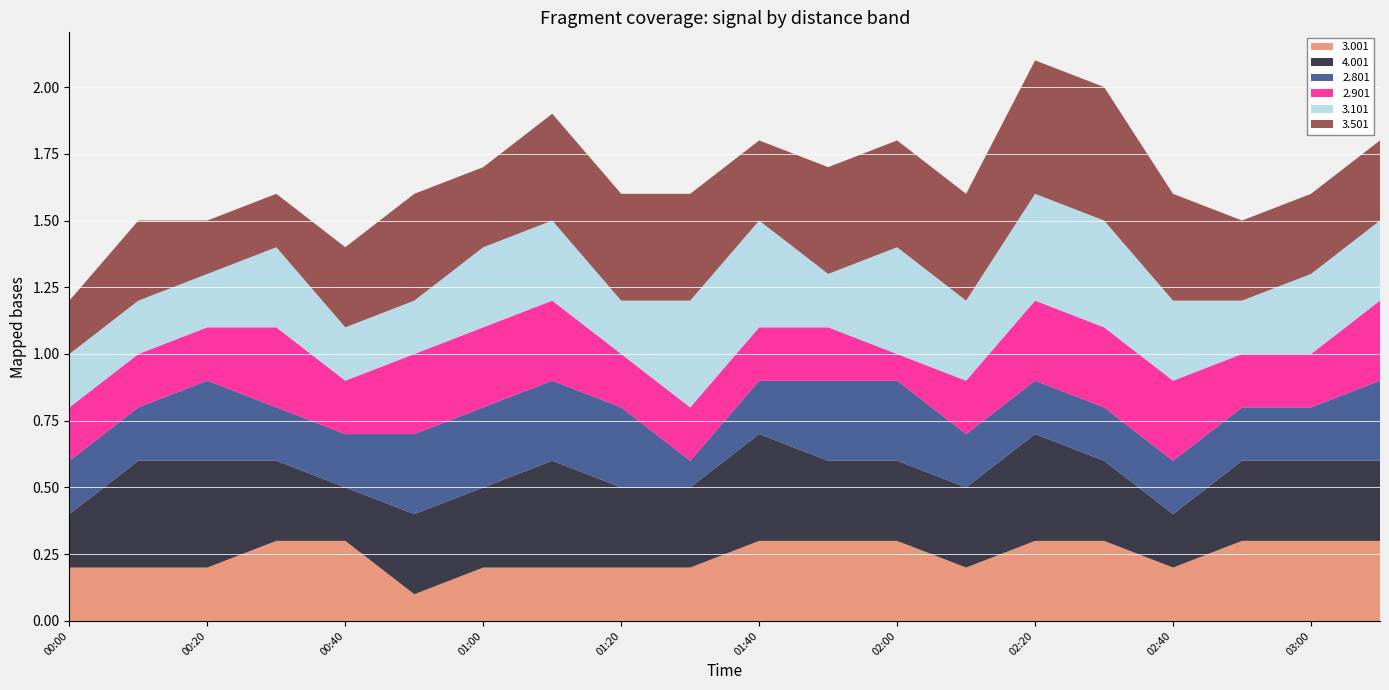

Reading left to right, transcribe all the data shown in this chart.

3.001: 0.2	0.2	0.2	0.3	0.3	0.1	0.2	0.2	0.2	0.2	0.3	0.3	0.3	0.2	0.3	0.3	0.2	0.3	0.3	0.3
4.001: 0.2	0.4	0.4	0.3	0.2	0.3	0.3	0.4	0.3	0.3	0.4	0.3	0.3	0.3	0.4	0.3	0.2	0.3	0.3	0.3
2.801: 0.2	0.2	0.3	0.2	0.2	0.3	0.3	0.3	0.3	0.1	0.2	0.3	0.3	0.2	0.2	0.2	0.2	0.2	0.2	0.3
2.901: 0.2	0.2	0.2	0.3	0.2	0.3	0.3	0.3	0.2	0.2	0.2	0.2	0.1	0.2	0.3	0.3	0.3	0.2	0.2	0.3
3.101: 0.2	0.2	0.2	0.3	0.2	0.2	0.3	0.3	0.2	0.4	0.4	0.2	0.4	0.3	0.4	0.4	0.3	0.2	0.3	0.3
3.501: 0.2	0.3	0.2	0.2	0.3	0.4	0.3	0.4	0.4	0.4	0.3	0.4	0.4	0.4	0.5	0.5	0.4	0.3	0.3	0.3